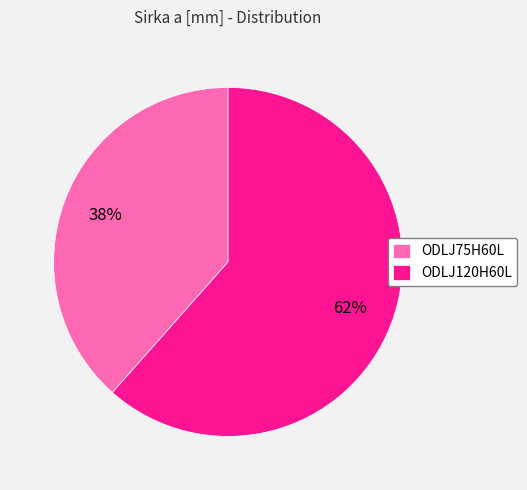

Is it true that ODLJ75H60L is 52% of the pie?

False